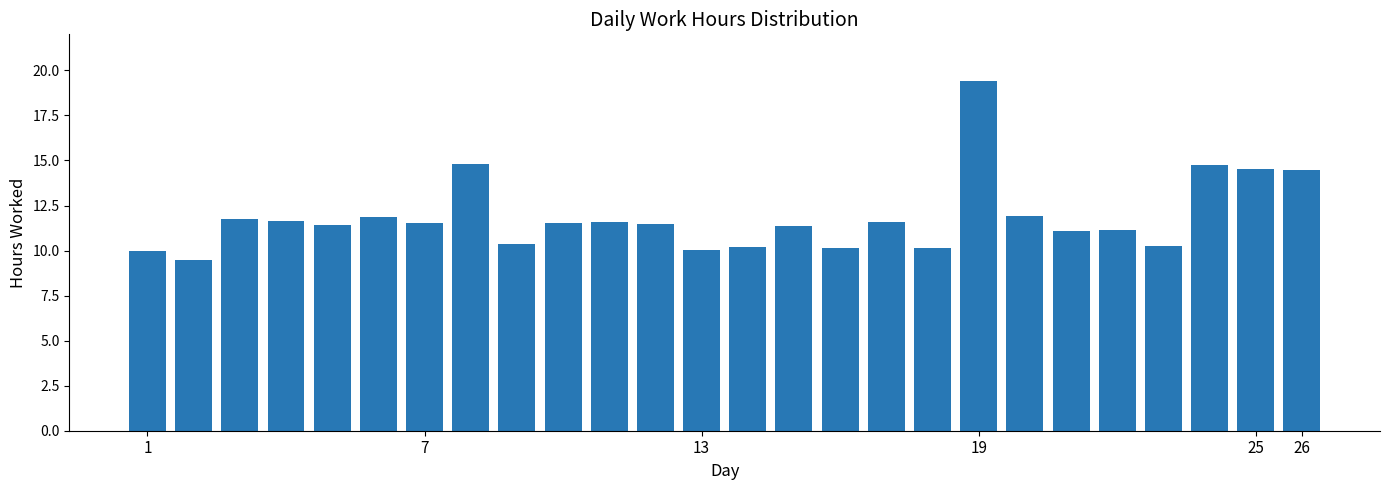

What is the average value?

11.9